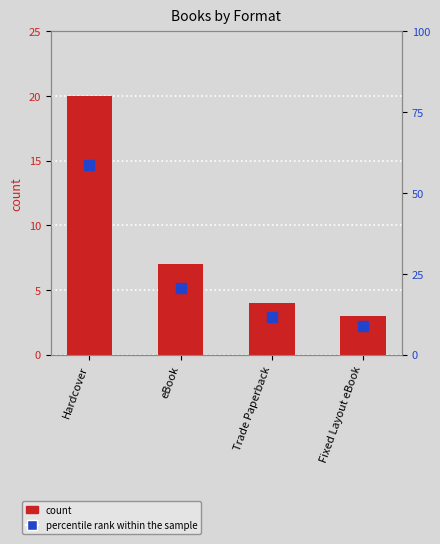

Count the number of data series in this chart.

2